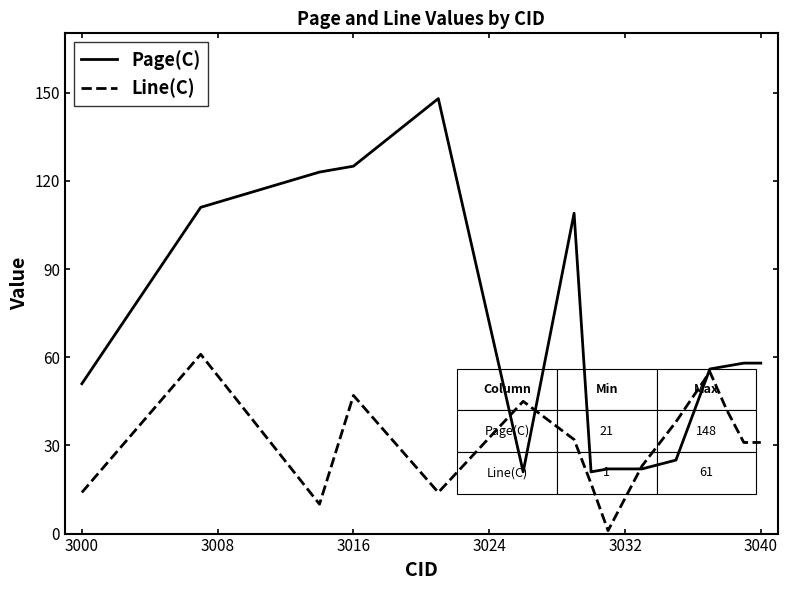

True or false: Line(C) and Page(C) cross at least once.

True